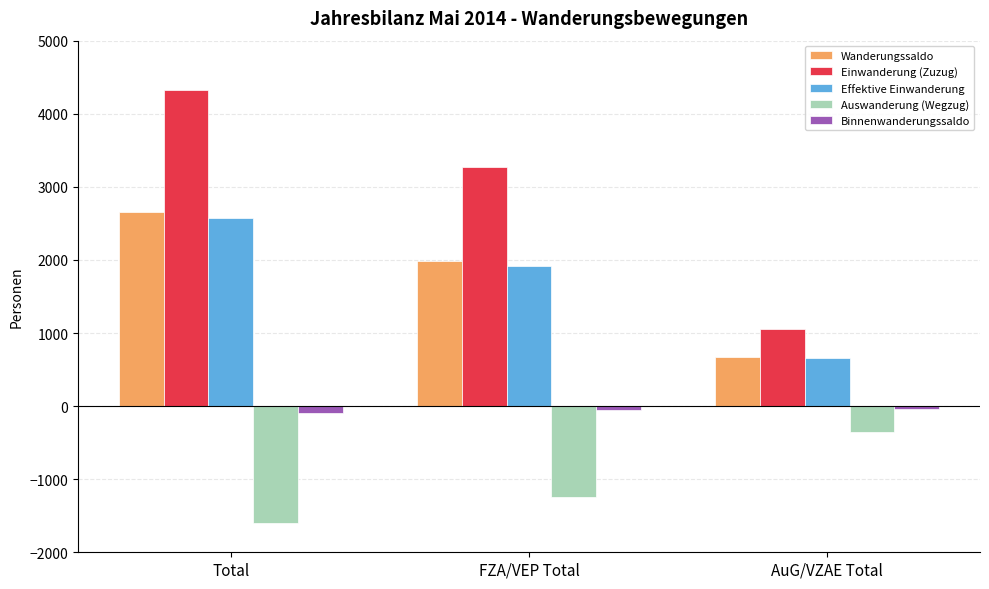

What is the approximate value of Wanderungssaldo at AuG/VZAE Total?

675